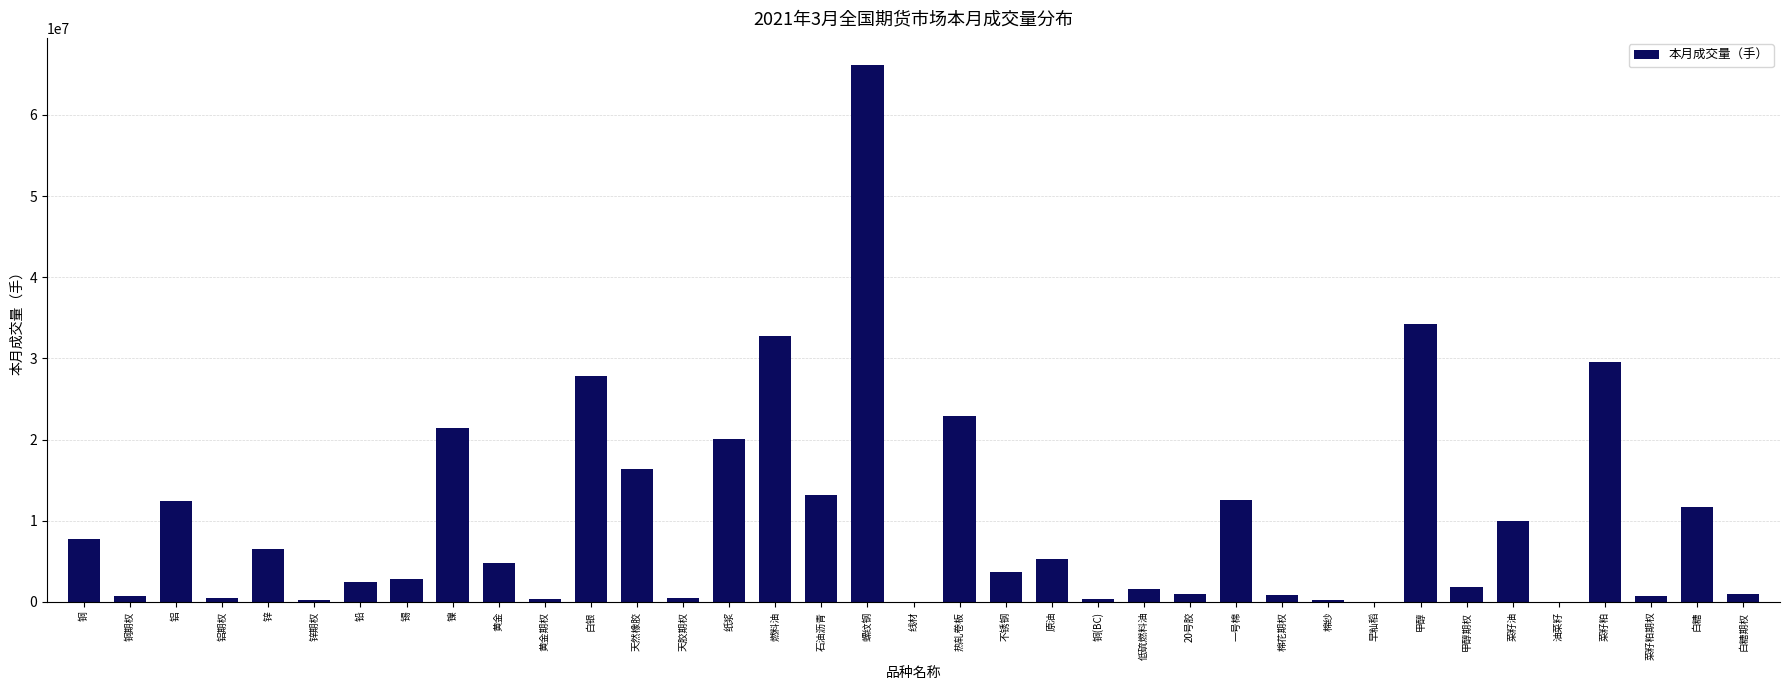

Which category has the highest value across all series?

螺纹钢